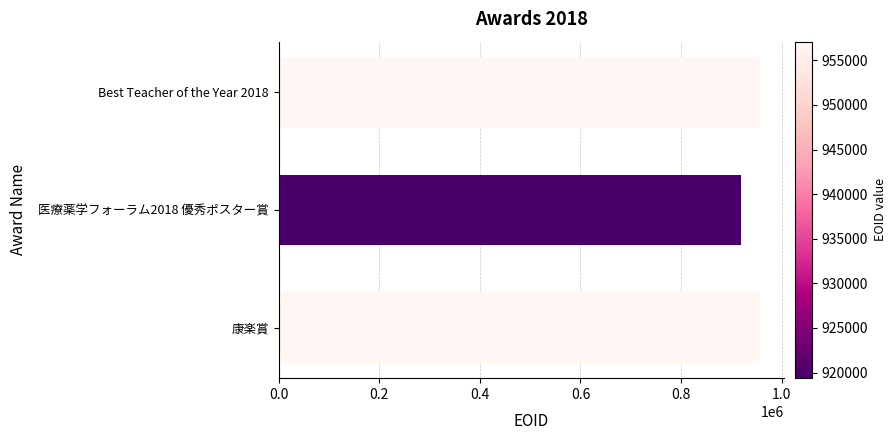

Which has a higher value, Best Teacher of the Year 2018 or 医療薬学フォーラム2018 優秀ポスター賞?

Best Teacher of the Year 2018